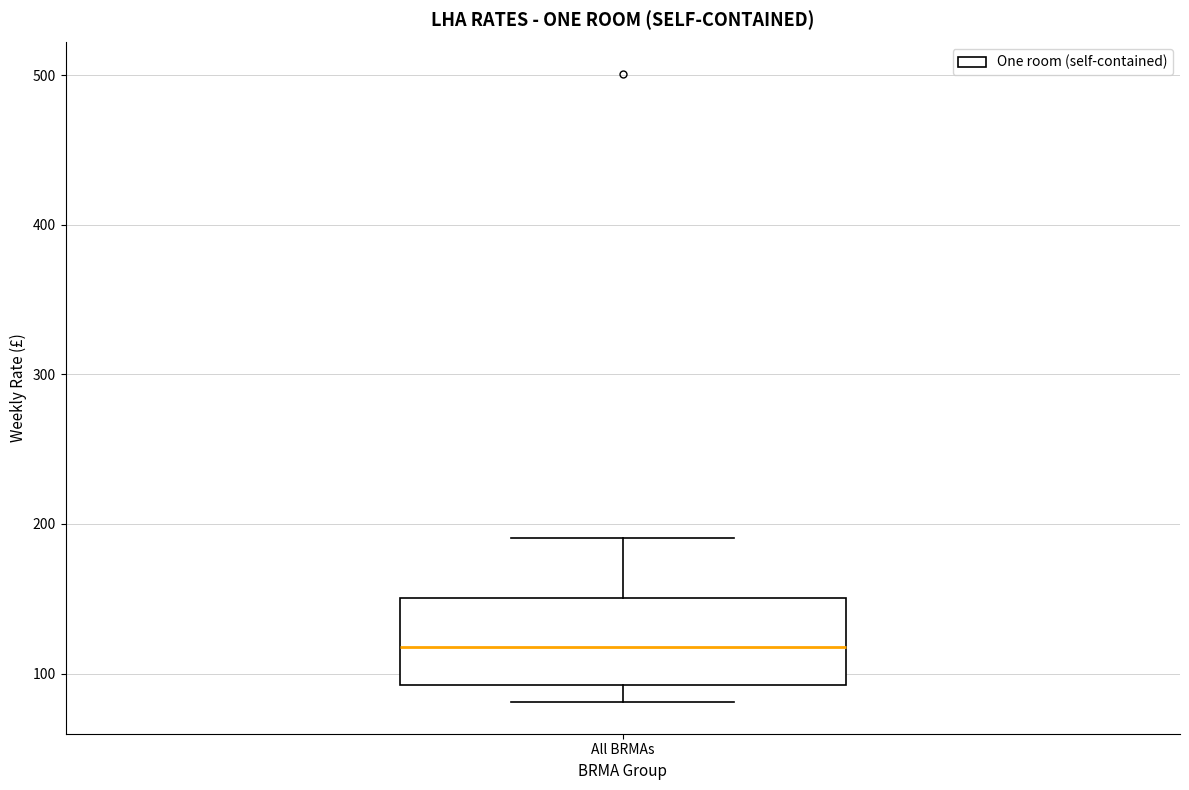

Transcribe this box plot: give where the median line is, the range the box spans, and where the two whiskers end, as read against the y-axis. The values are not printed on the chart, so give them approximately, as read against the axis.

median 120, box 90 to 150, whiskers 80 to 190